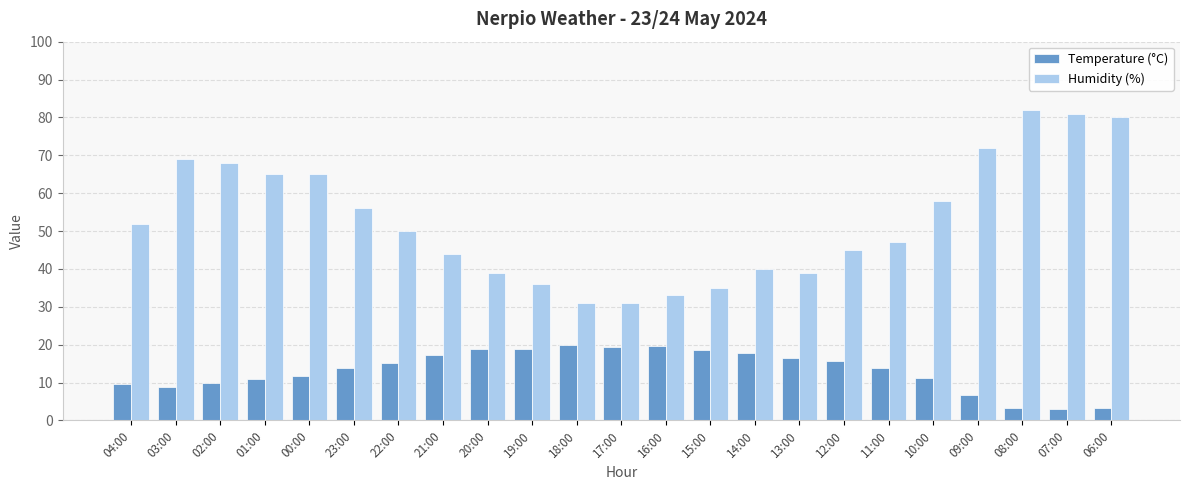

The value of Humidity (%) at 23:00 is 56.0. True or false?

True